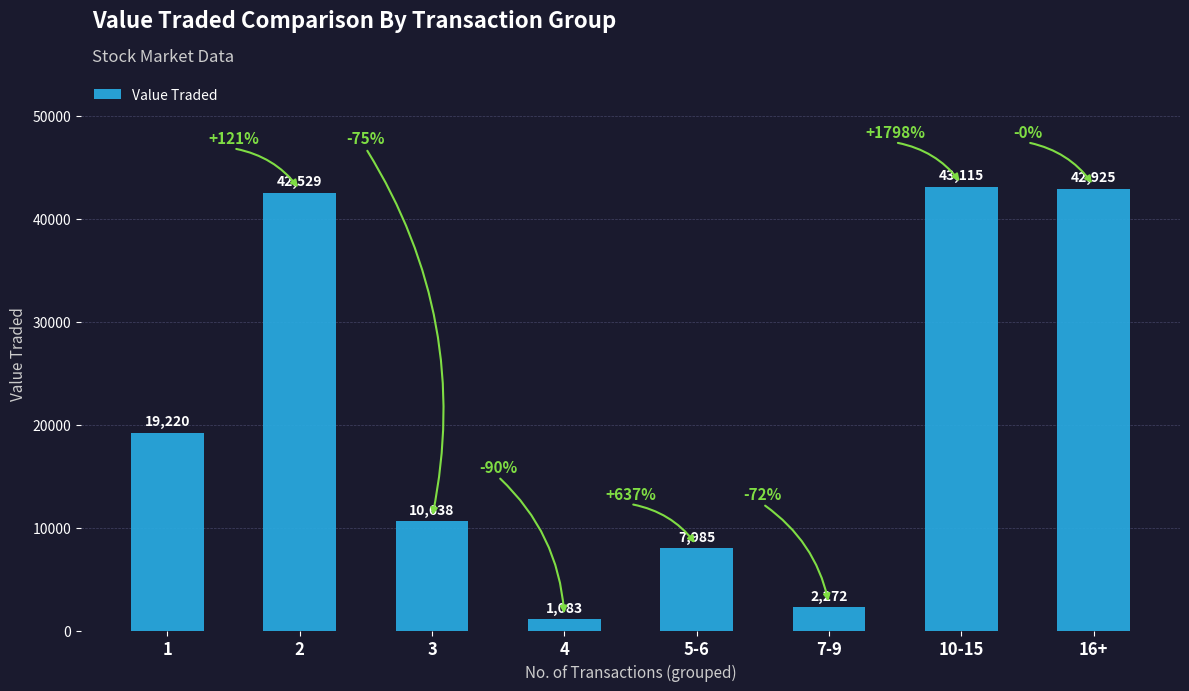

The value at 2 is 63149. True or false?

False